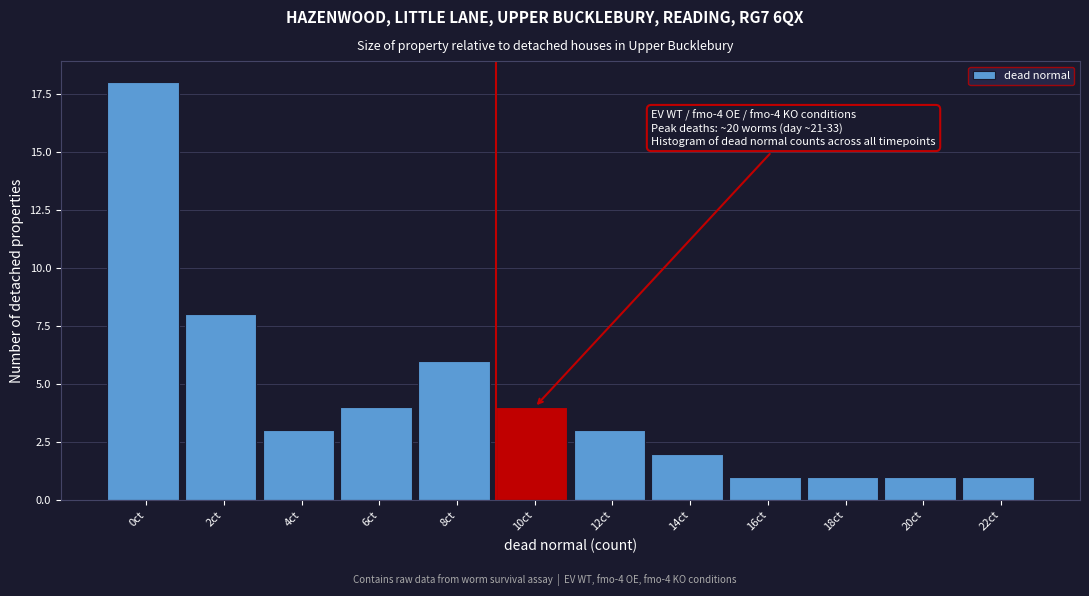

Reading left to right, list all the values displayed in this chart.

18	8	3	4	6	4	3	2	1	1	1	1